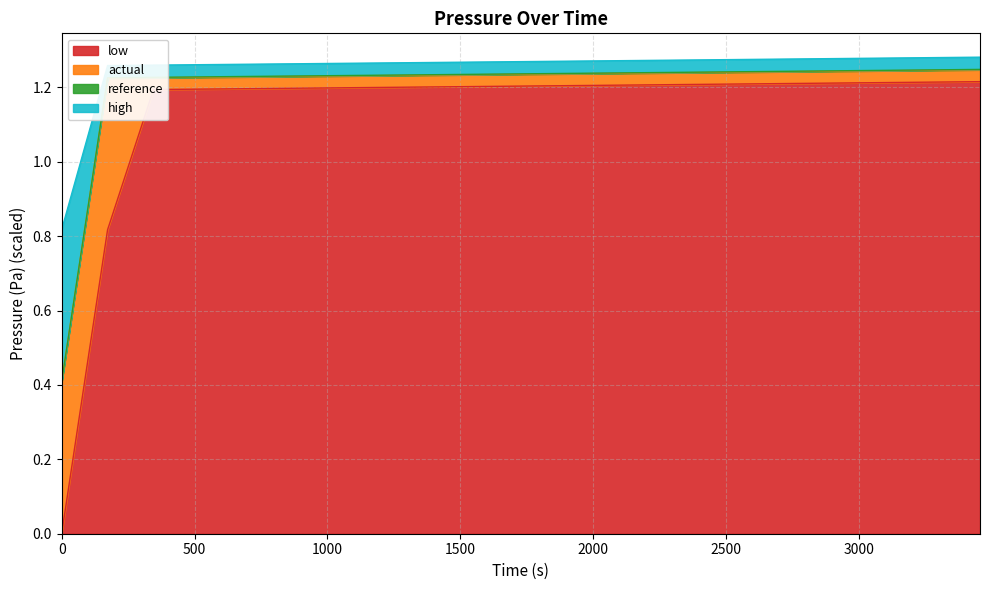

What is the sum of all high values?

26.2